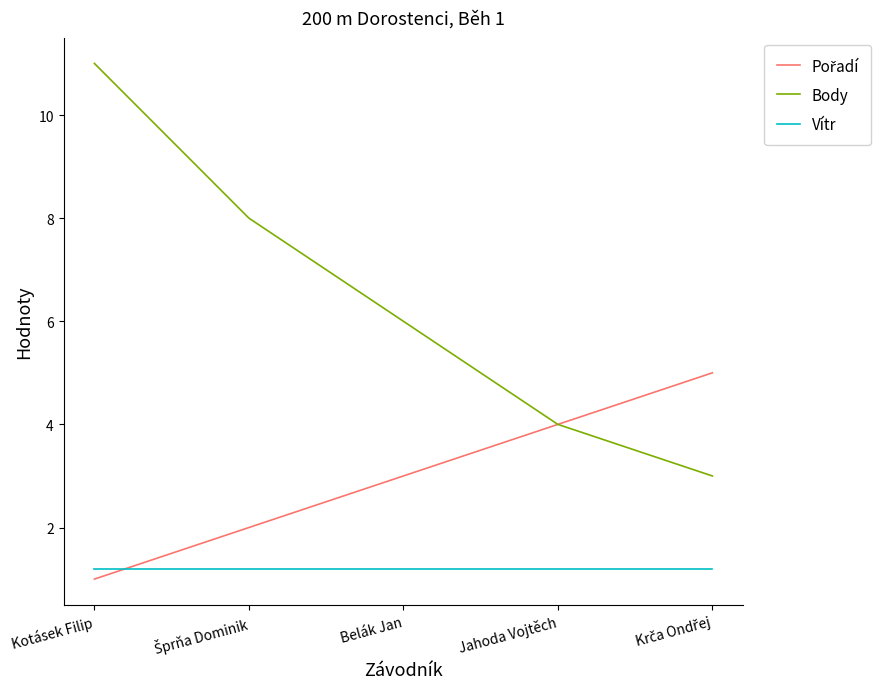

True or false: Body and Vítr cross at least once.

False